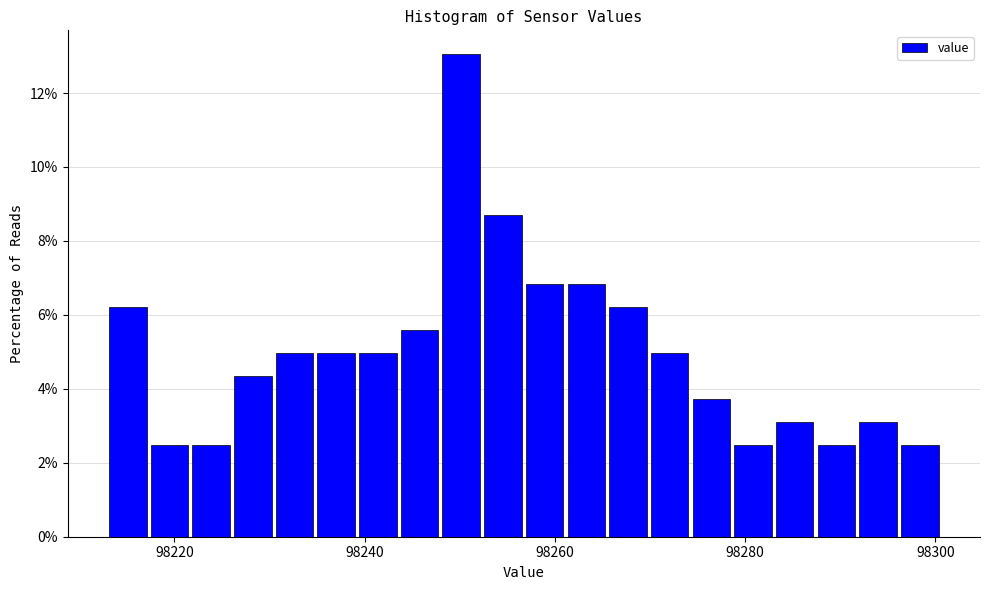

Read against the x-axis, roughly where is the centre of the tallest bar?

98250